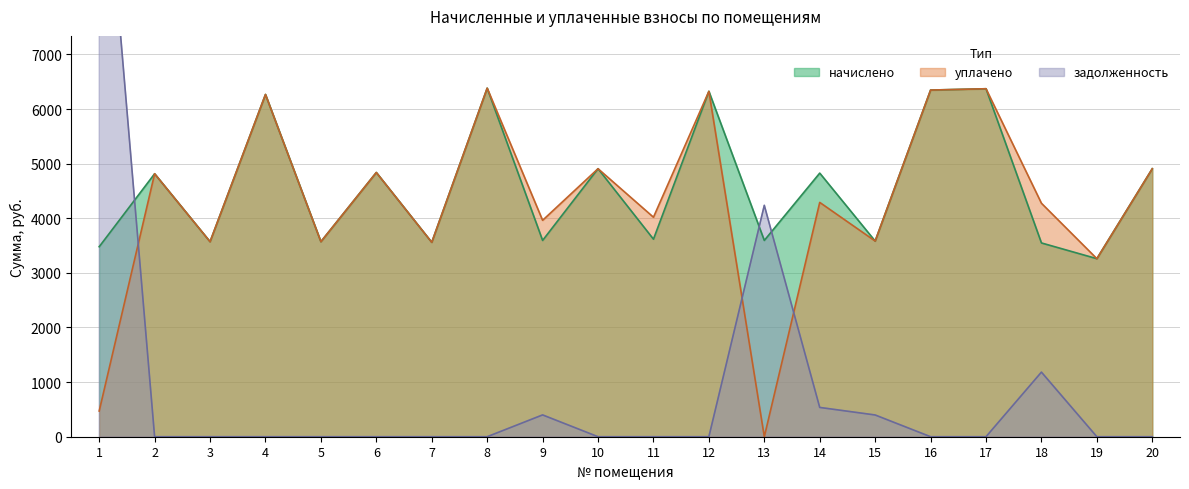

Where is the first local minimum for начислено?

3